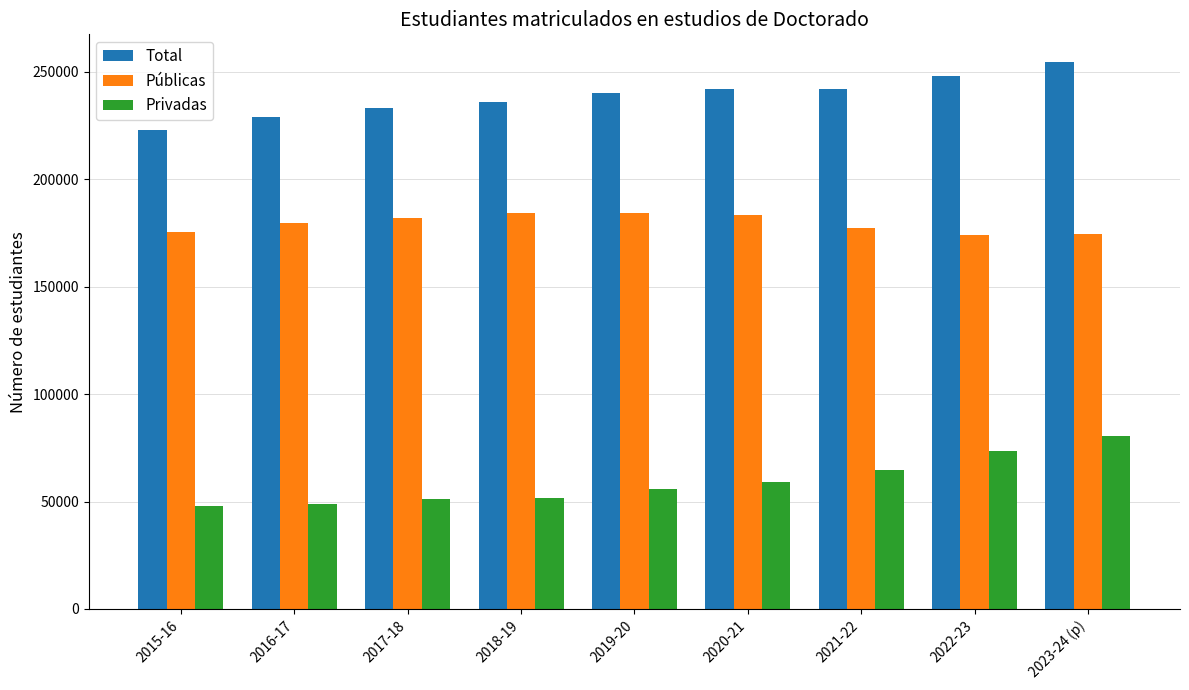

Rank the series at 2022-23 from highest to lowest value.

Total, Públicas, Privadas